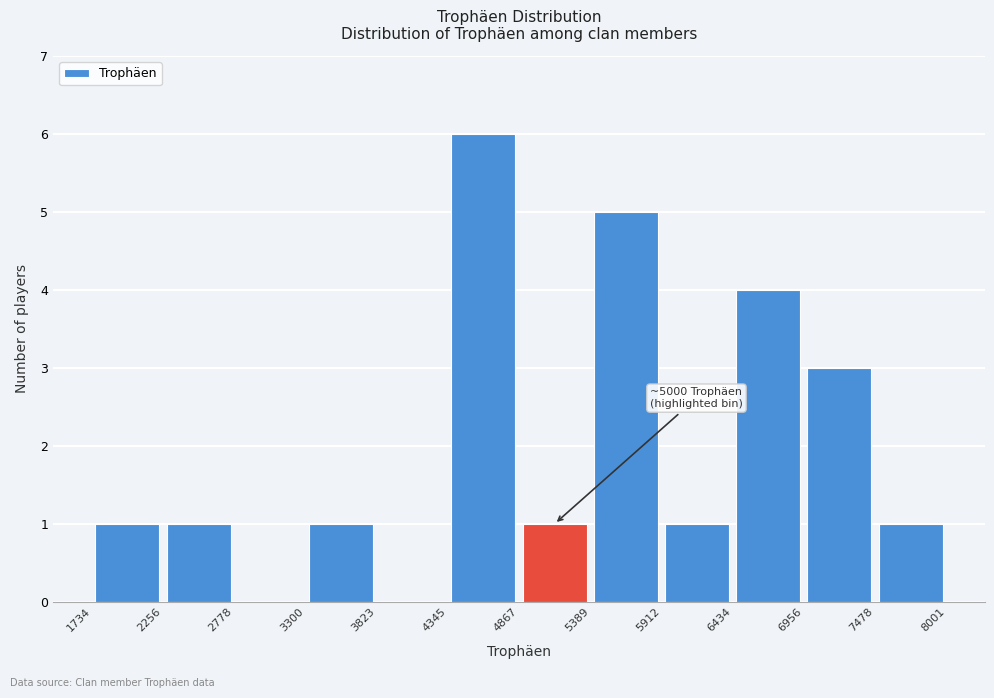

Which range on the x-axis has the tallest bar?

4345 to 4867